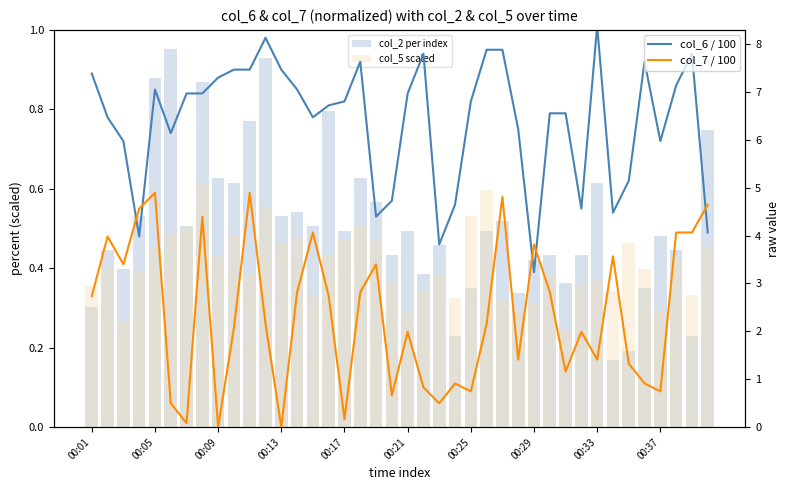

How many data points in col_5 scaled are less than 3?

14